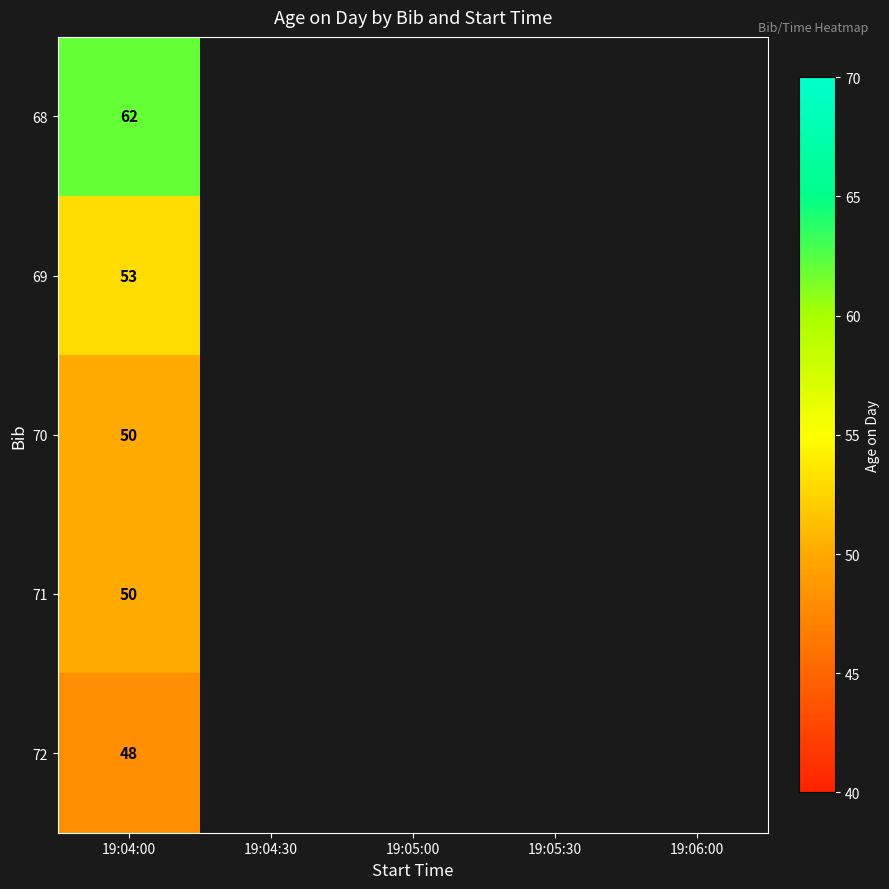

True or false: 68 has a value of 18 at 19:04:00.

False